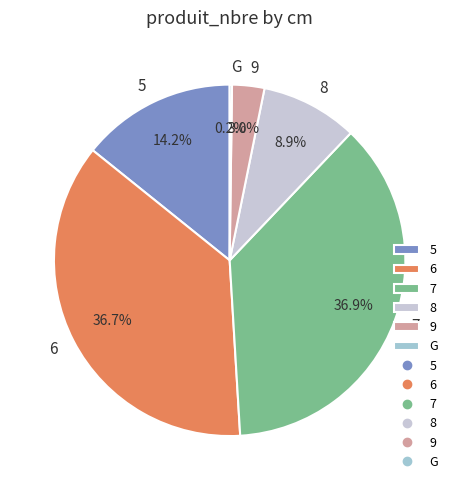

What percentage is NOT represented by 5?

85.8%